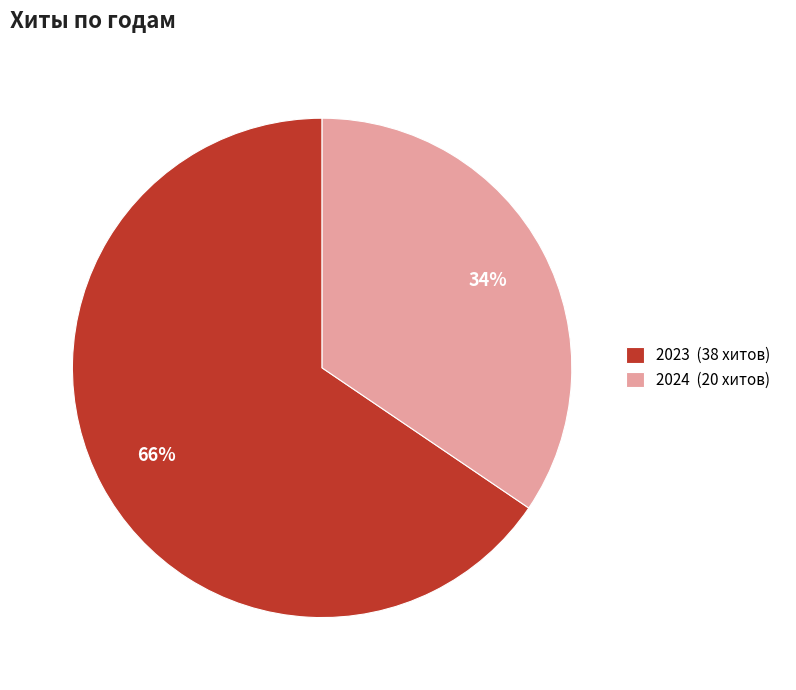

Which slice is the smallest?

2024 (20 хитов)